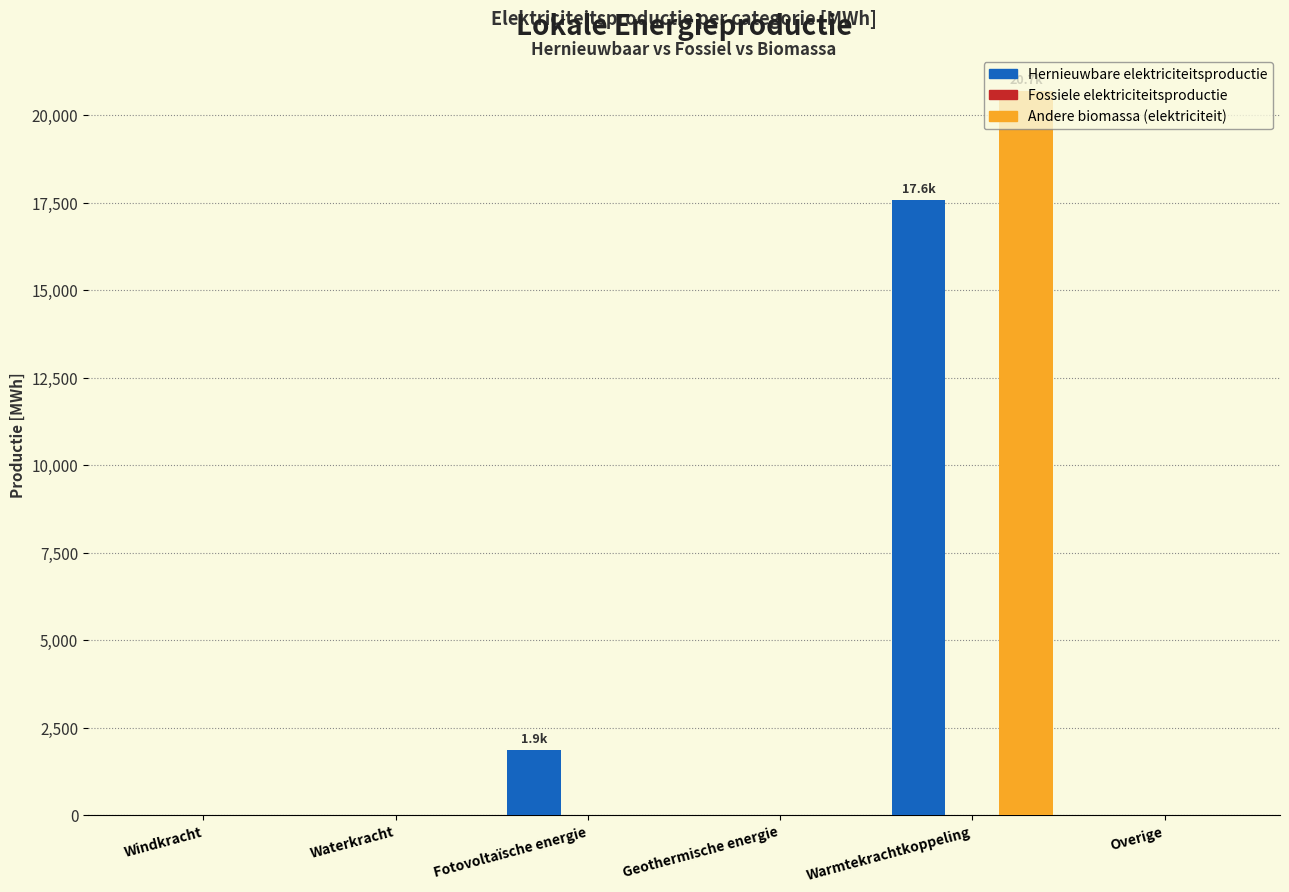

Reading left to right, what are all the values shown in this chart?

Hernieuwbare elektriciteitsproductie: Windkracht=0.0	Waterkracht=0.0	Fotovoltaïsche energie=1868.4	Geothermische energie=0.0	Warmtekrachtkoppeling=17584.7	Overige=0.0
Andere biomassa (elektriciteit): Windkracht=0.0	Waterkracht=0.0	Fotovoltaïsche energie=0.0	Geothermische energie=0.0	Warmtekrachtkoppeling=20687.8	Overige=0.0